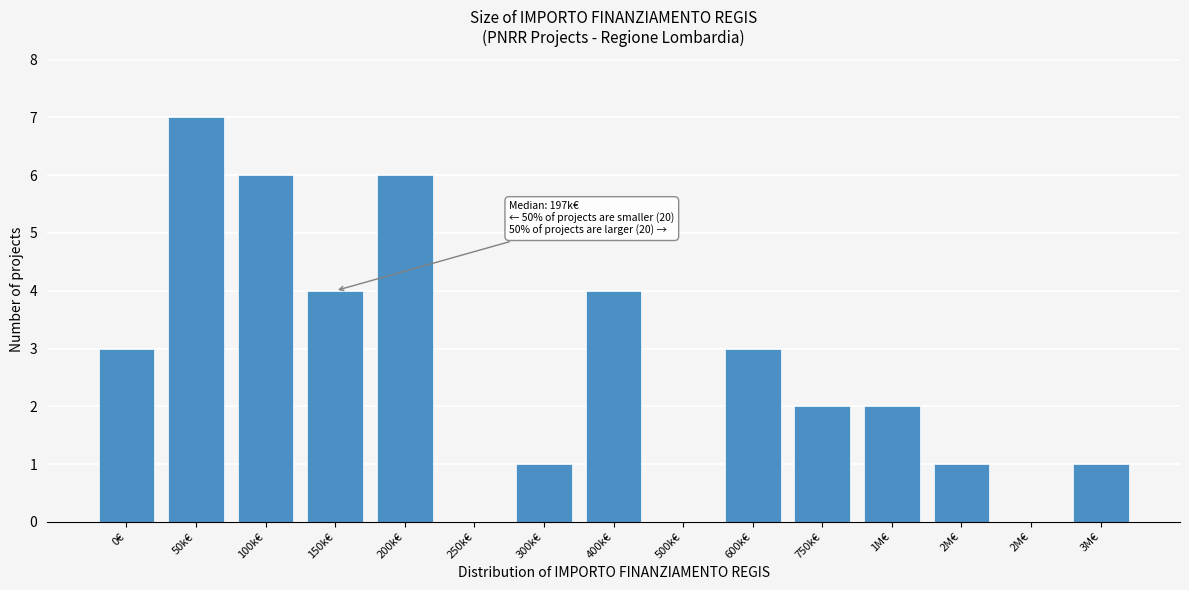

How many data points does each series have?

15